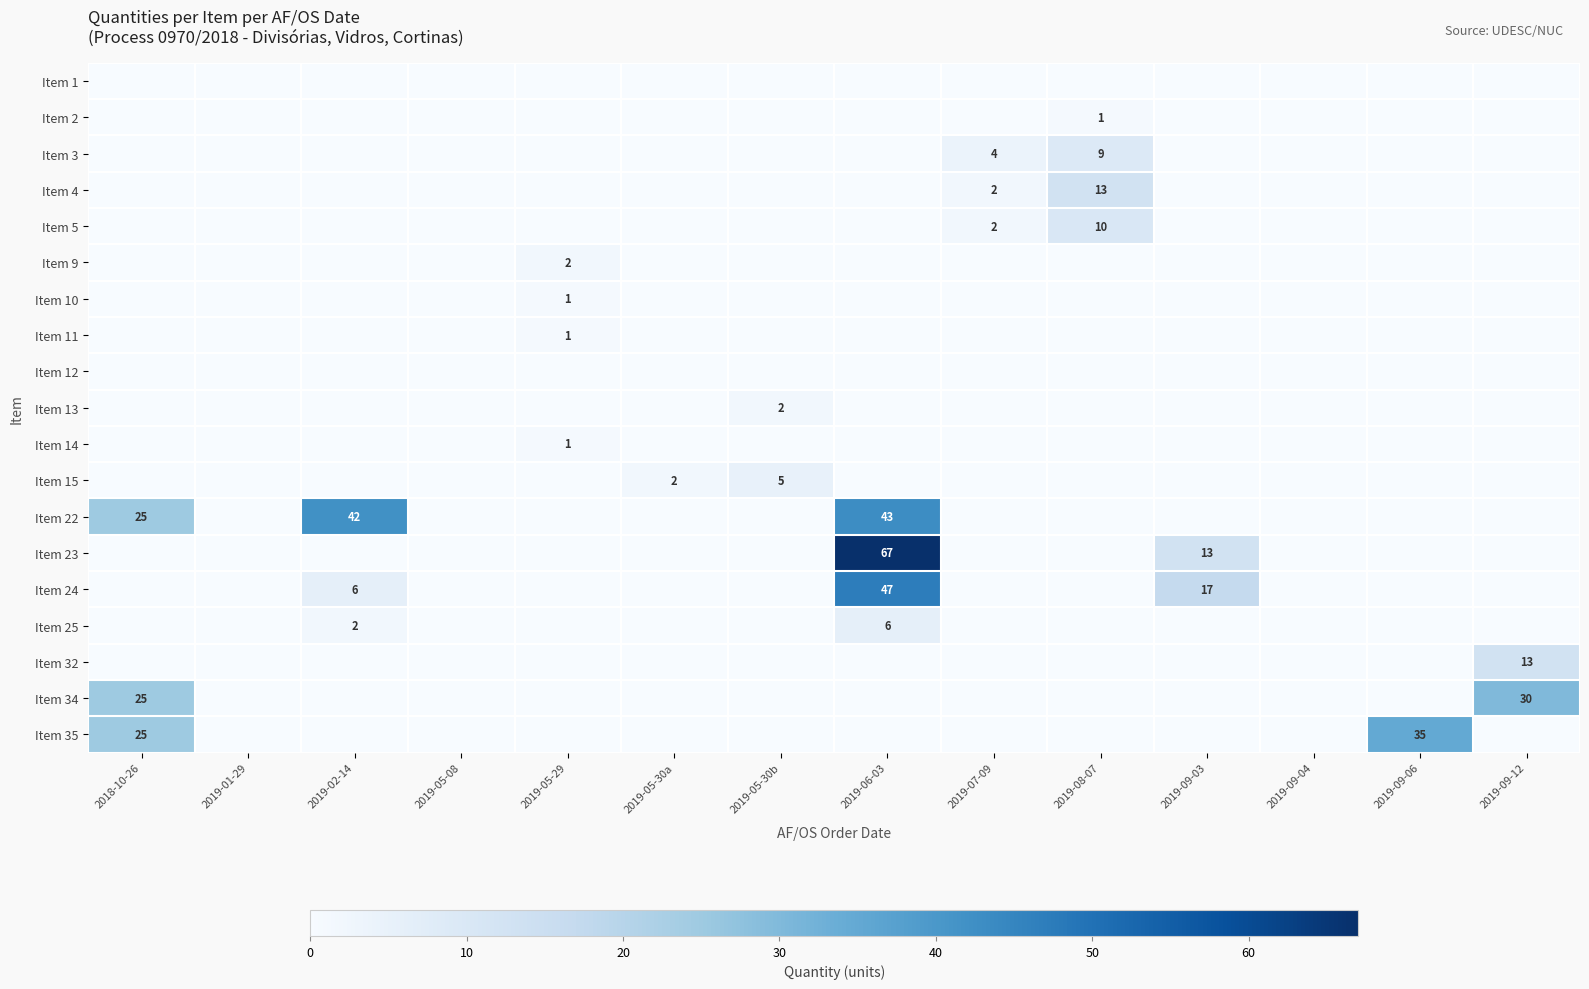

The value of Item 32 at 2019-09-12 is 13. True or false?

True